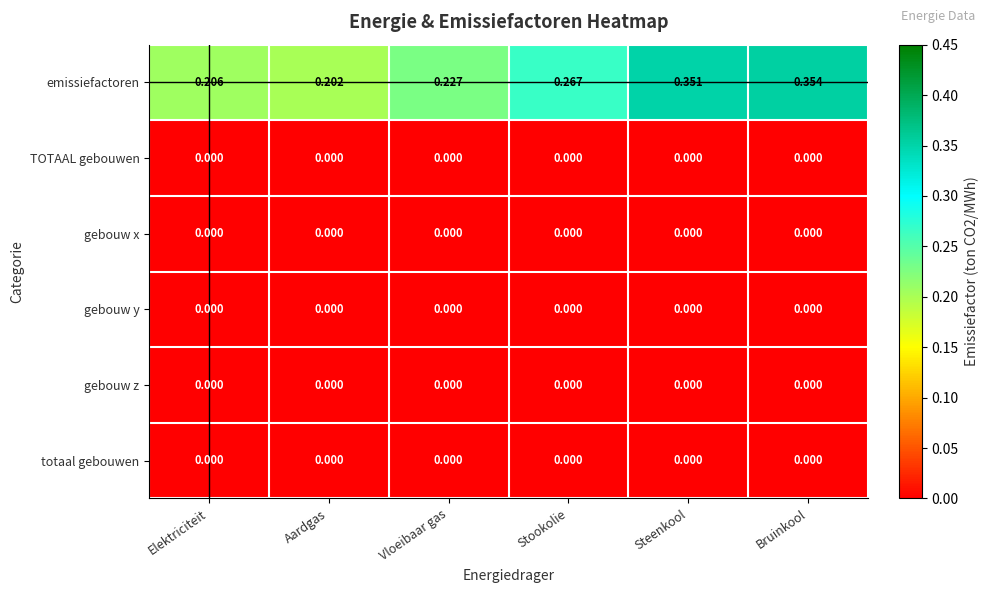

Between Stookolie and Bruinkool, which series saw the biggest shift?

emissiefactoren